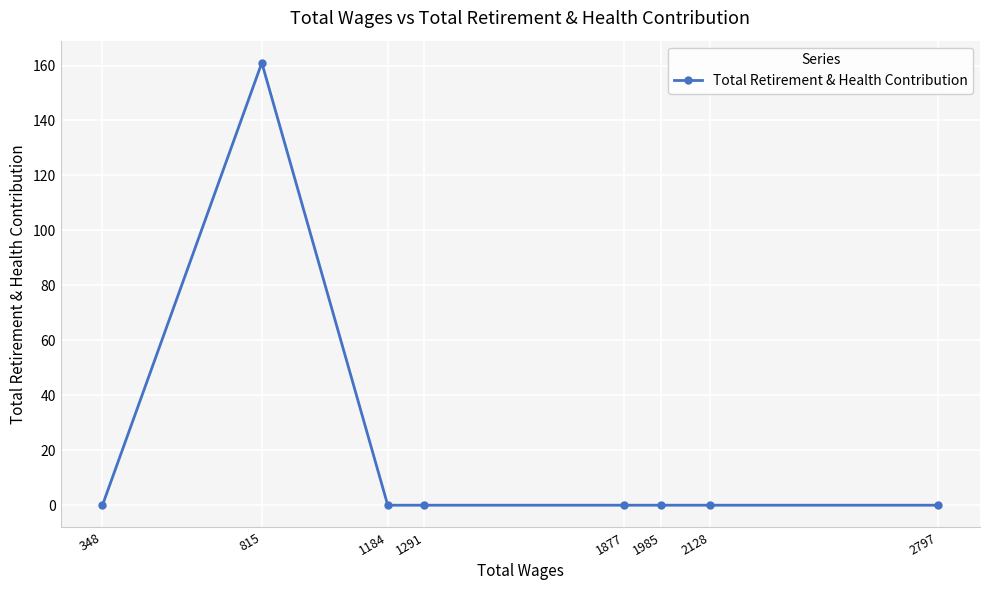

What is the sum of all values?

161